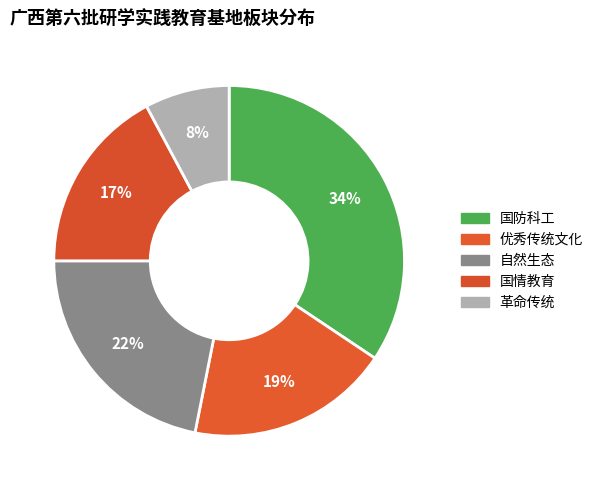

Which slice is the largest?

国防科工